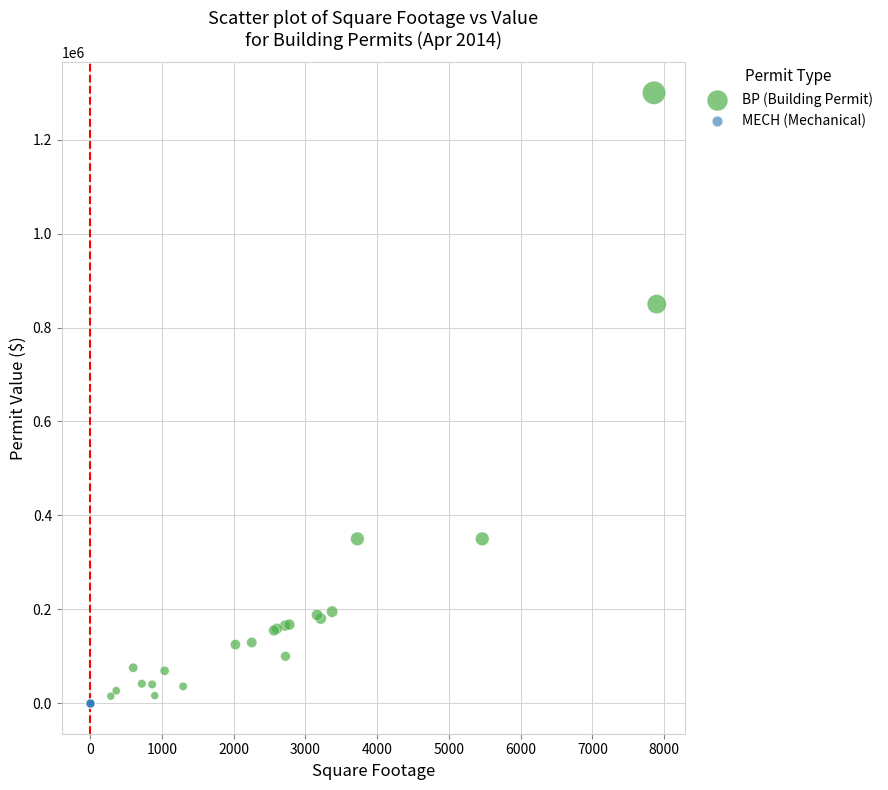

Which series contains the highest Y value?

BP (Building Permit)